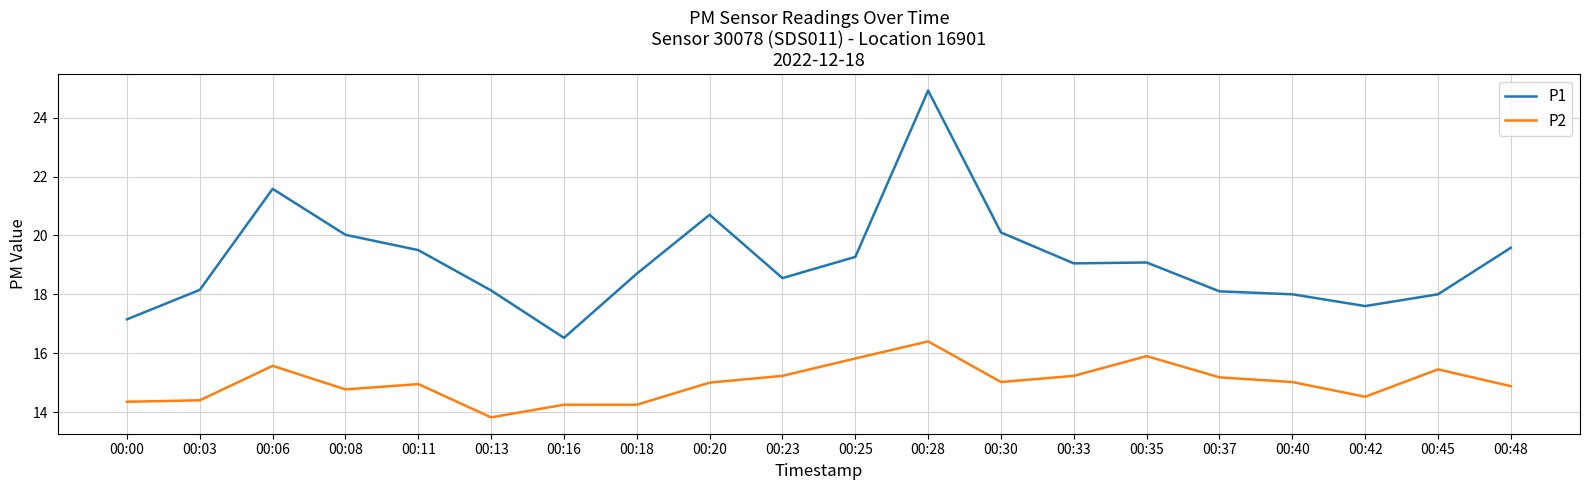

Which series has the widest spread of values?

P1